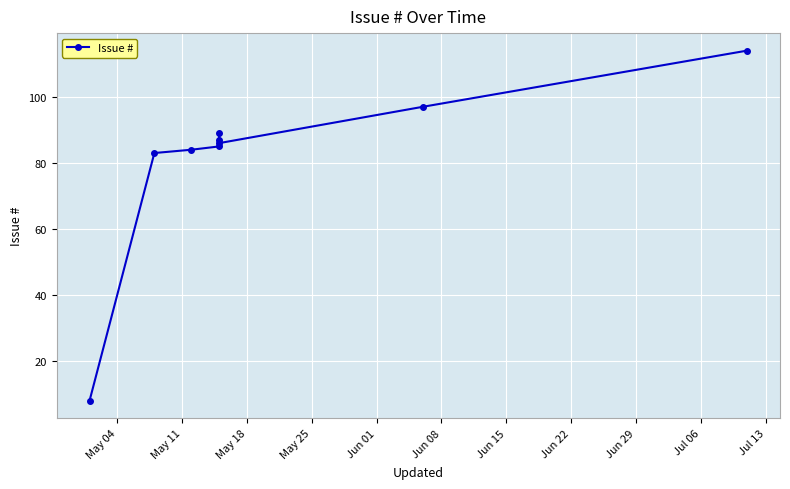

How many data points does each series have?

9